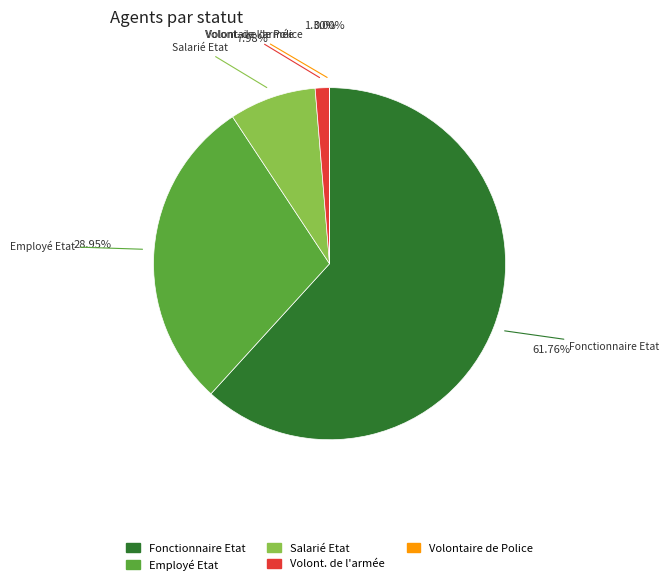

Is there any slice that represents more than half of the pie?

Yes